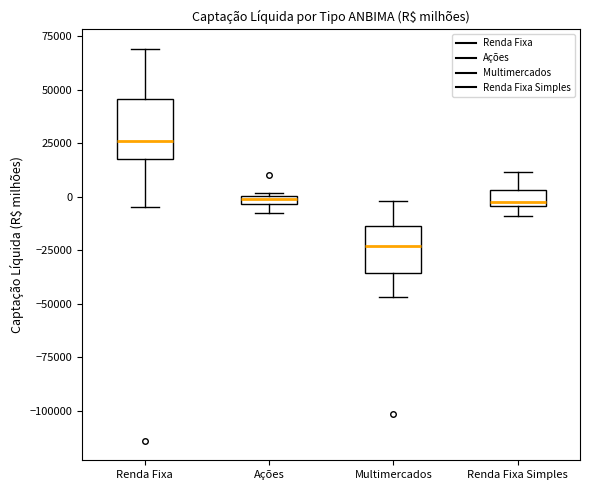

Which box is the tallest, from its lower edge to its upper edge?

Renda Fixa